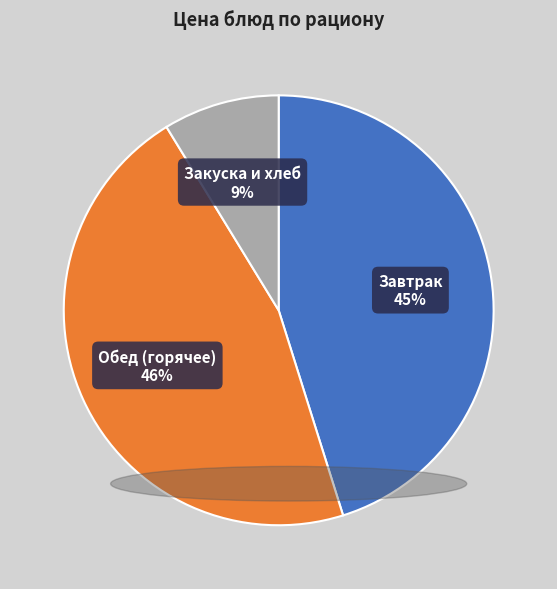

The Закуска и хлеб slice represents 9% of the pie. True or false?

True